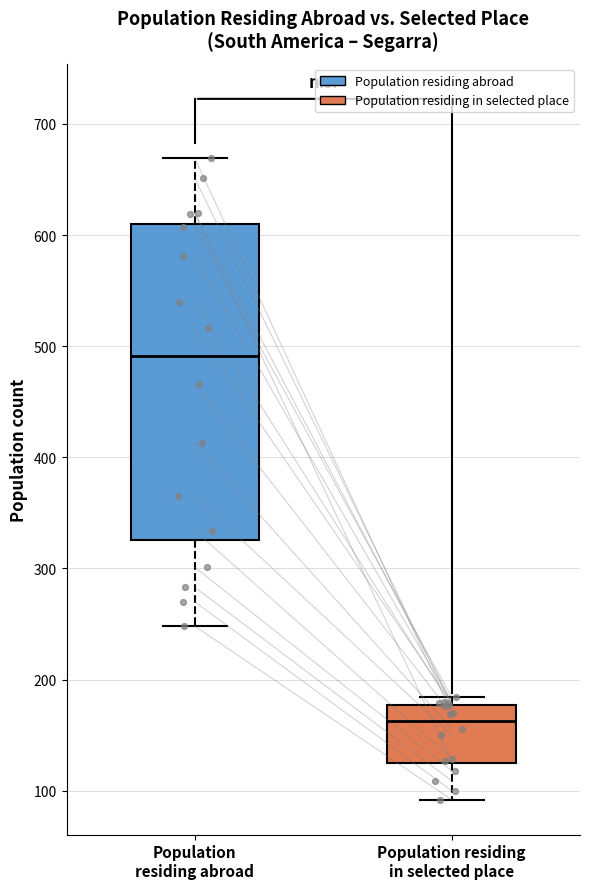

Reading left to right, read every box against the y-axis: the position of its median line, the range the box covers, and the ends of its whiskers. The values are not printed on the chart, so give them approximately, as read against the axis.

Population residing abroad: median 490, box 330 to 610, whiskers 250 to 670
Population residing in selected place: median 160, box 120 to 180, whiskers 90 to 180 (just above the box's upper edge)